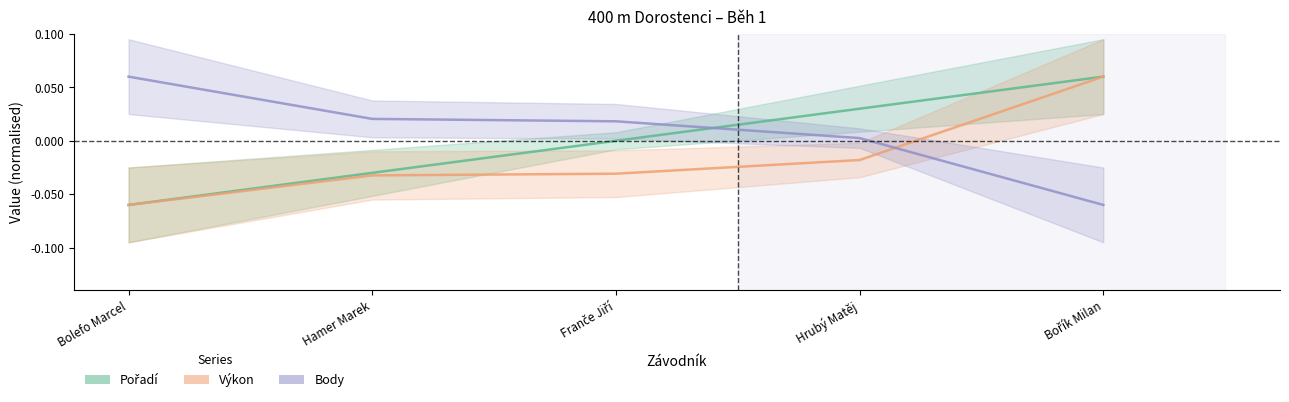

What is the label of the 4th point from the right?

Hamer Marek